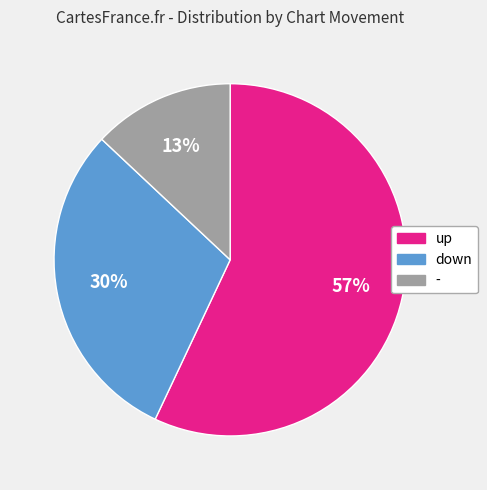

Is the sum of - and up greater than half?

Yes